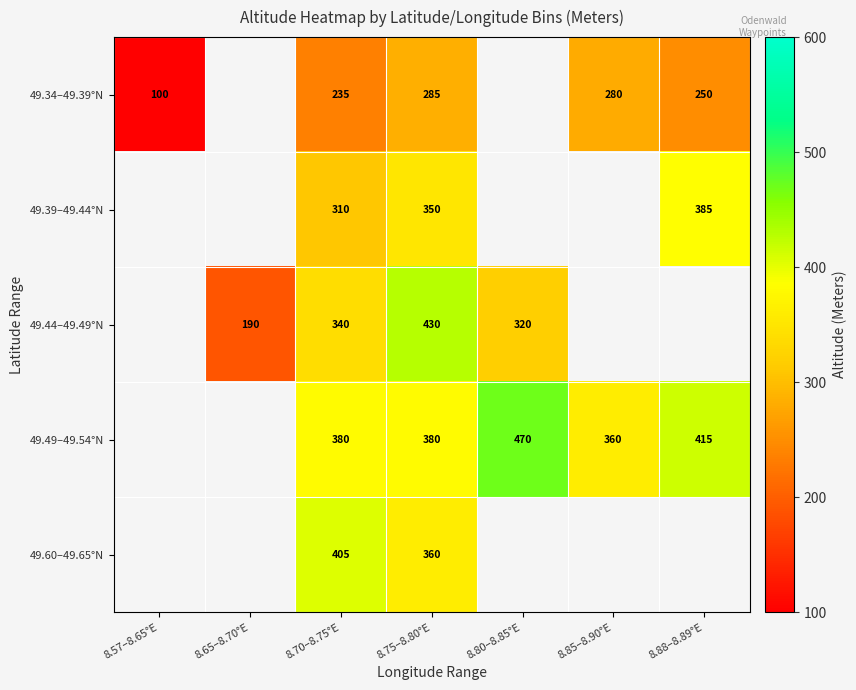

What is the sum of the 49.34–49.39°N values at 8.85–8.90°E and 8.88–8.89°E?

530